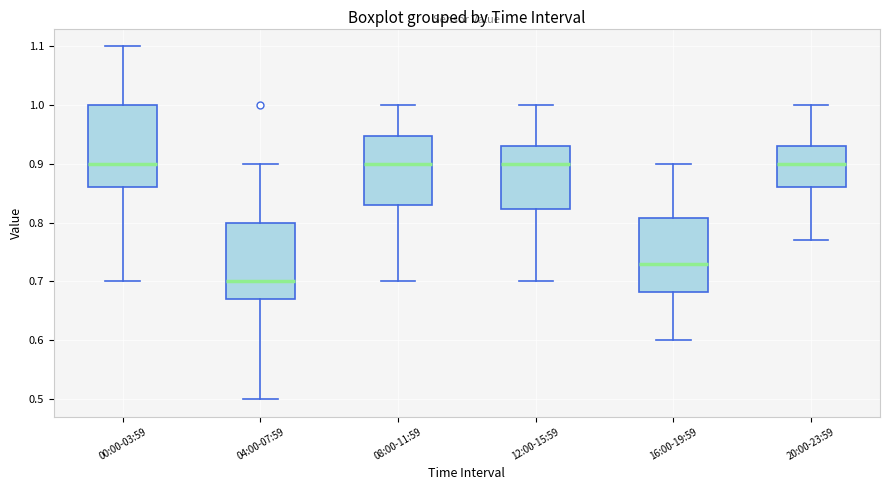

Reading left to right, transcribe this box plot: for each box, give where its median line is, the range the box spans, and where its two whiskers end, as read against the y-axis. The values are not printed on the chart, so give them approximately, as read against the axis.

00:00-03:59: median 0.90, box 0.86 to 1.00, whiskers 0.70 to 1.10
04:00-07:59: median 0.70, box 0.67 to 0.80, whiskers 0.50 to 0.90
08:00-11:59: median 0.90, box 0.83 to 0.95, whiskers 0.70 to 1.00
12:00-15:59: median 0.90, box 0.82 to 0.93, whiskers 0.70 to 1.00
16:00-19:59: median 0.73, box 0.68 to 0.81, whiskers 0.60 to 0.90
20:00-23:59: median 0.90, box 0.86 to 0.93, whiskers 0.77 to 1.00